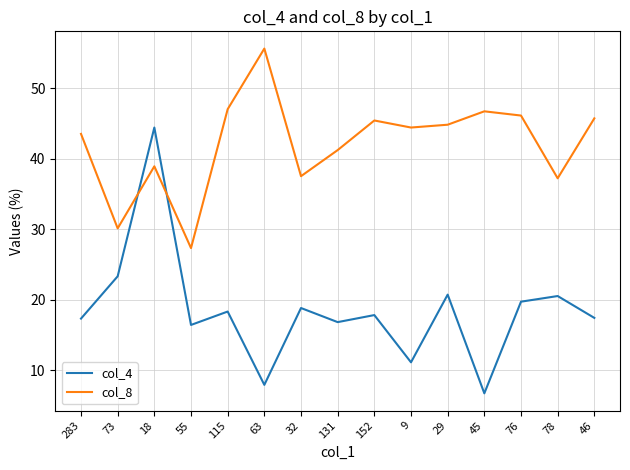

Rank the series at 45 from highest to lowest value.

col_8, col_4